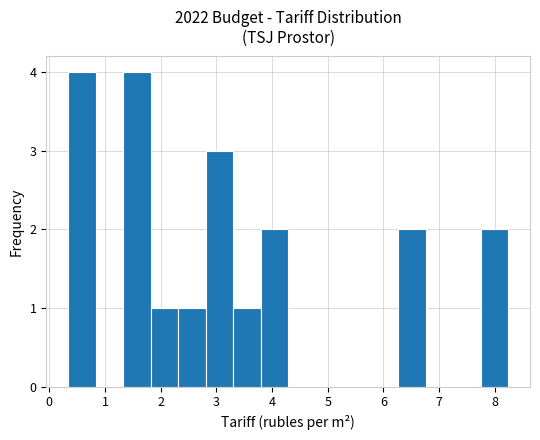

Reading left to right, transcribe this chart: for each bar, give the range it covers on the x-axis and its height. Neither the bar edges nor the heights are printed on the chart, so give them approximately, as read against the axes.

0.3 to 0.8: 4
0.8 to 1.3: 0
1.3 to 1.8: 4
1.8 to 2.3: 1
2.3 to 2.8: 1
2.8 to 3.3: 3
3.3 to 3.8: 1
3.8 to 4.3: 2
4.3 to 4.8: 0
4.8 to 5.3: 0
5.3 to 5.8: 0
5.8 to 6.3: 0
6.3 to 6.8: 2
6.8 to 7.3: 0
7.3 to 7.7: 0
7.7 to 8.2: 2